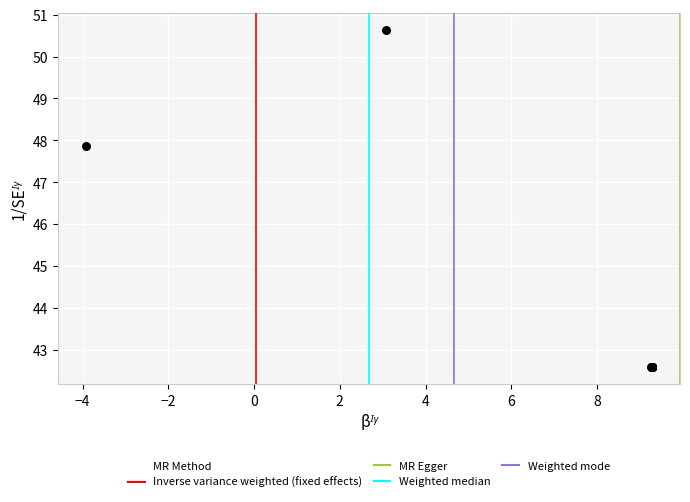

What Y value in the scatter plot is closest to 46?

47.9